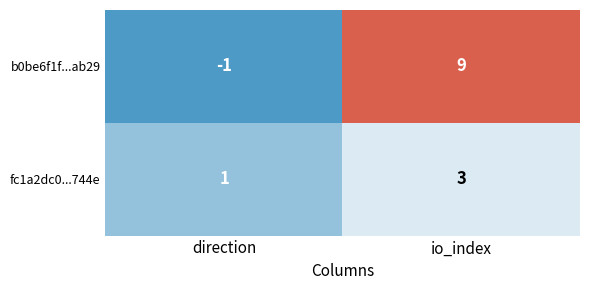

Where is b0be6f1f...ab29 nearest to the value 4?

direction